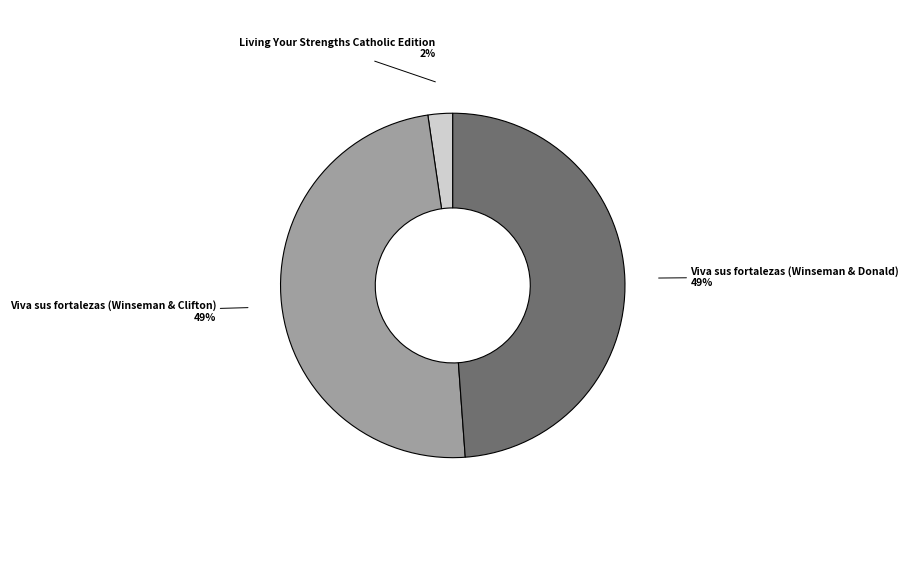

To the nearest percent, what percentage of the pie is Viva sus fortalezas (Winseman & Clifton)?

49%